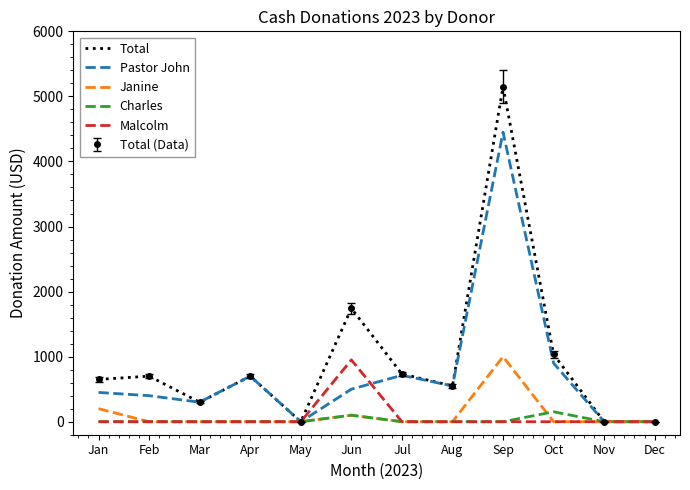

What are all the series names shown in the legend?

Total, Pastor John, Janine, Charles, Malcolm